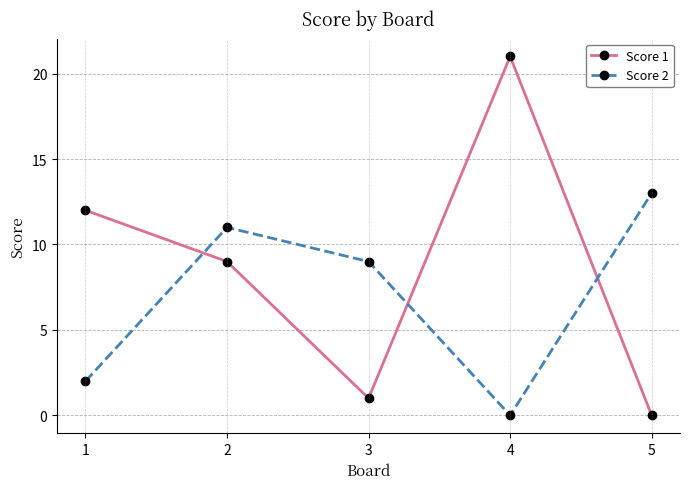

True or false: Score 1 and Score 2 cross at least once.

True